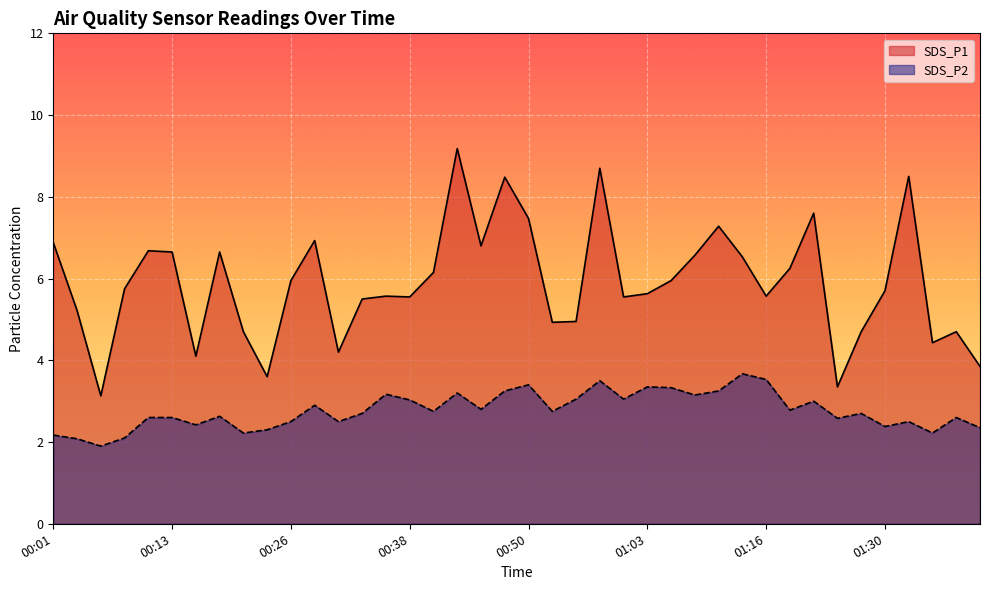

True or false: SDS_P2 and SDS_P1 cross at least once.

False